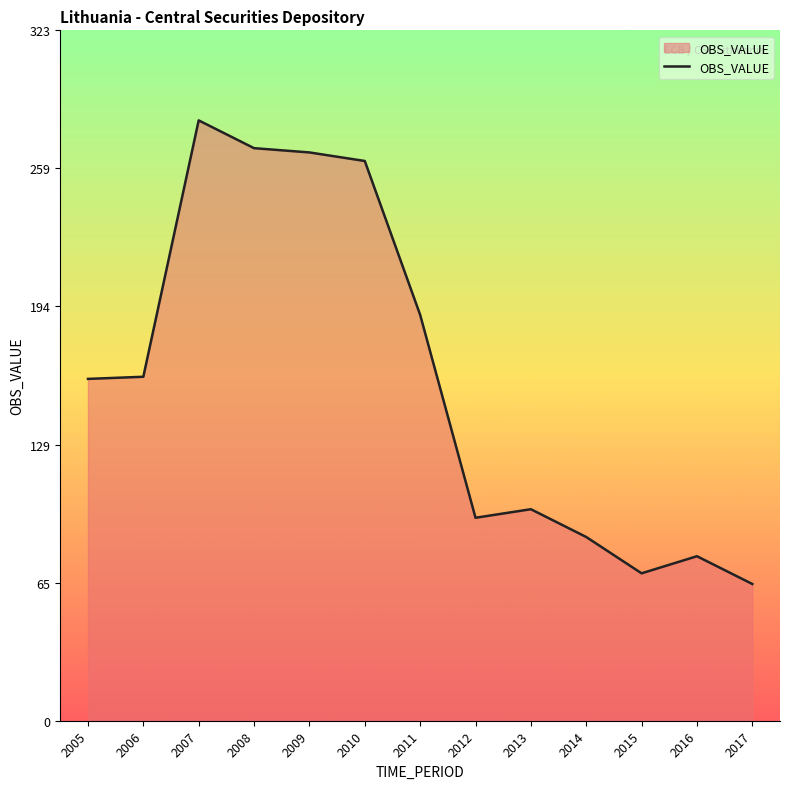

What is the difference between the maximum and minimum values?

217